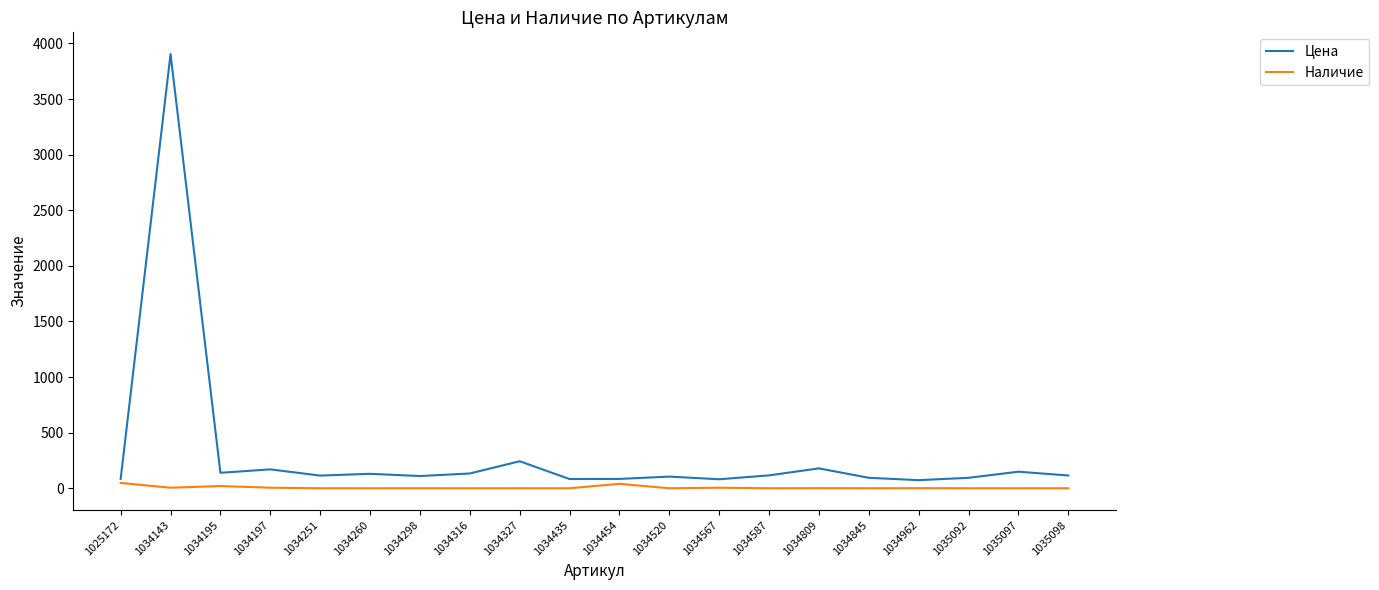

The Наличие series shows 1 at 1034962. True or false?

True